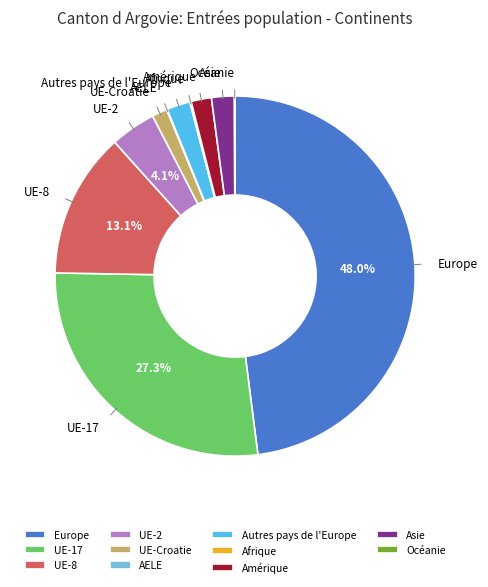

To the nearest percent, what is the difference between the largest and smallest slice percentages?

48%